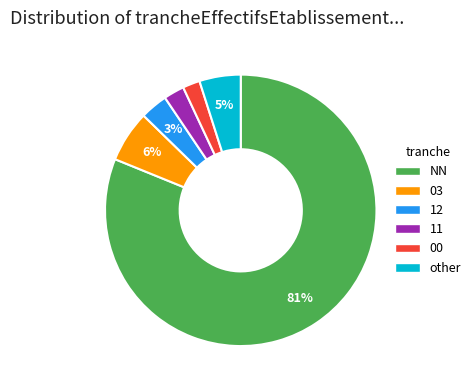

To the nearest percent, what is the combined percentage of 00 and 03?

8%